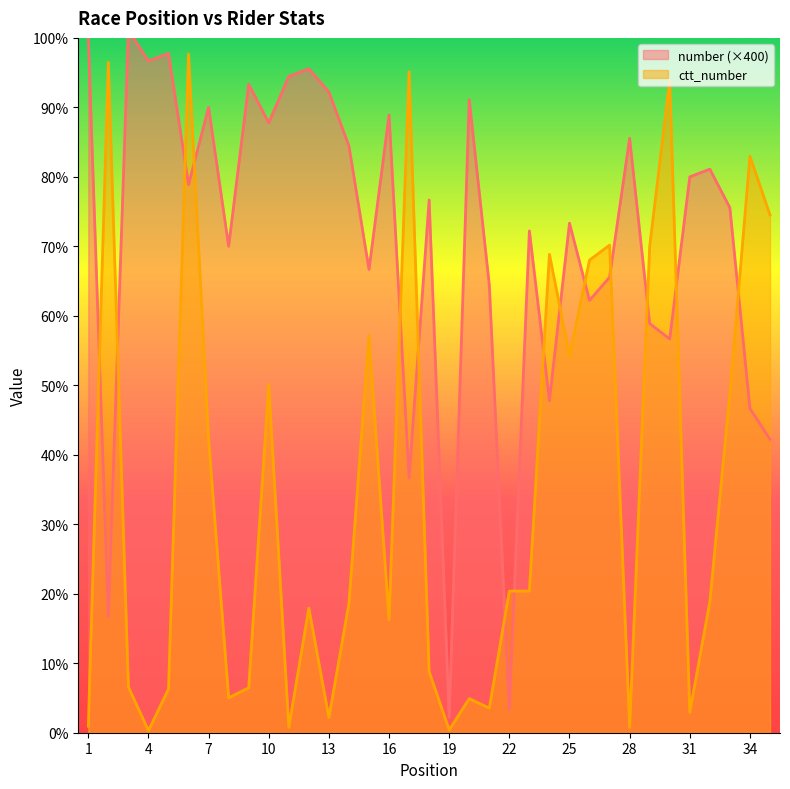

At which category does ctt_number reach its first local peak?

2